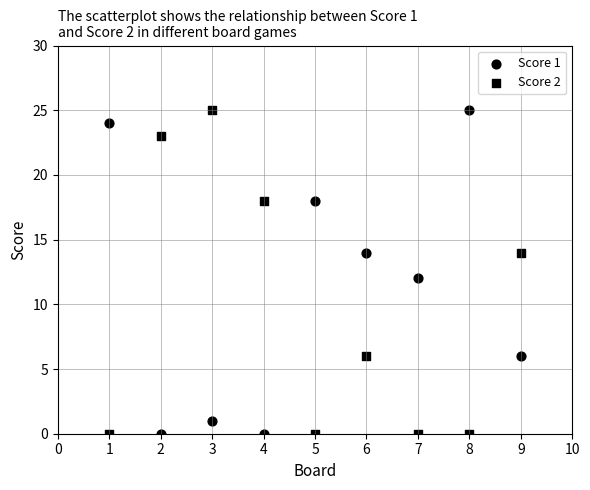

Count the number of points in this scatter plot.

18